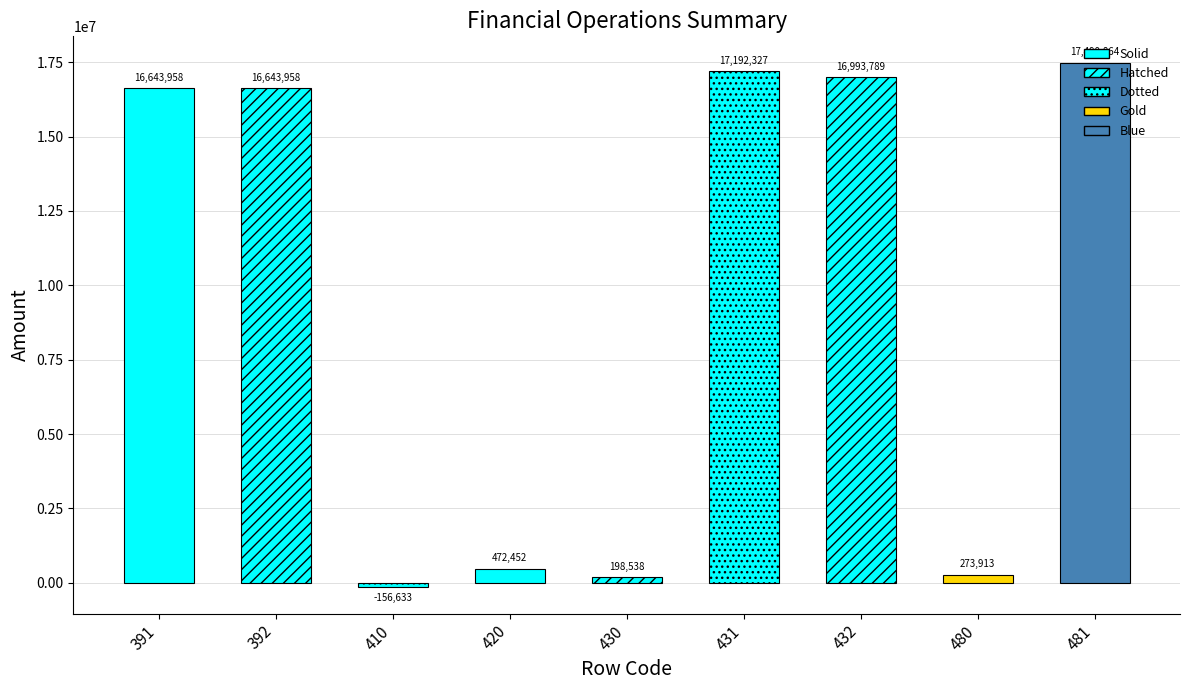

Read the value at 392.

16643958.4